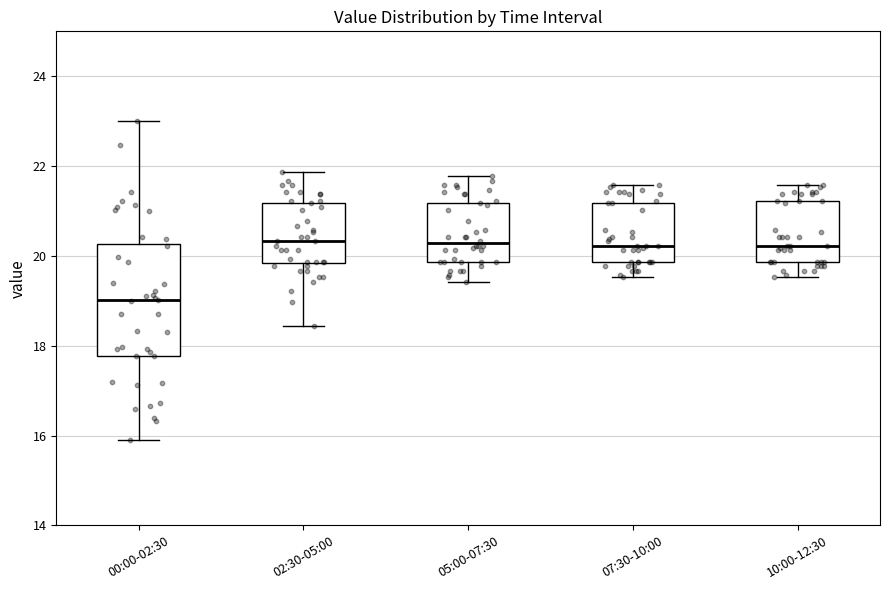

Which box's median line is the lowest?

00:00-02:30